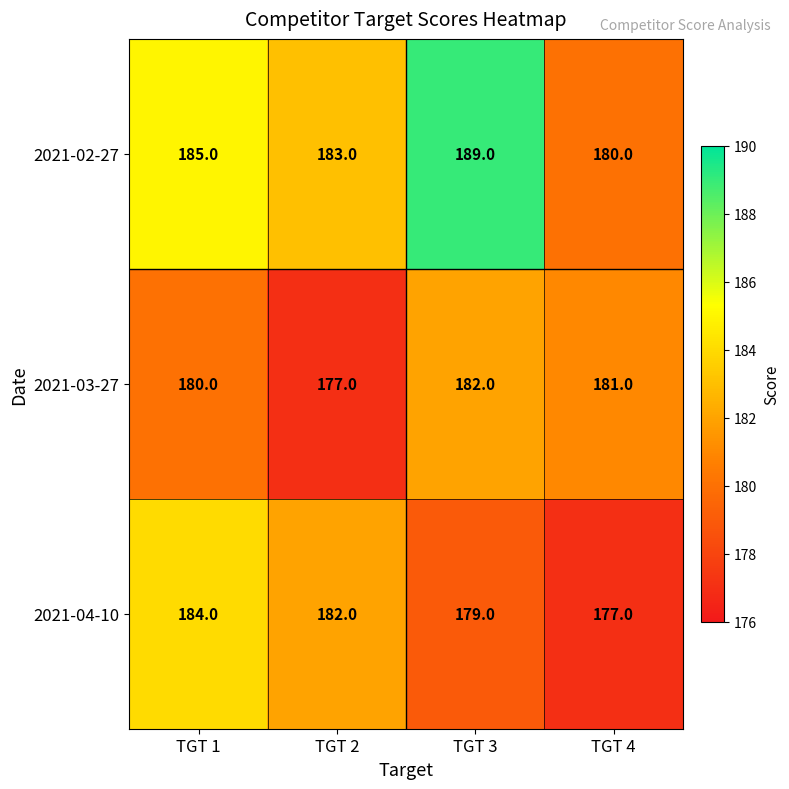

At which label does 2021-04-10 reach its minimum?

TGT 4